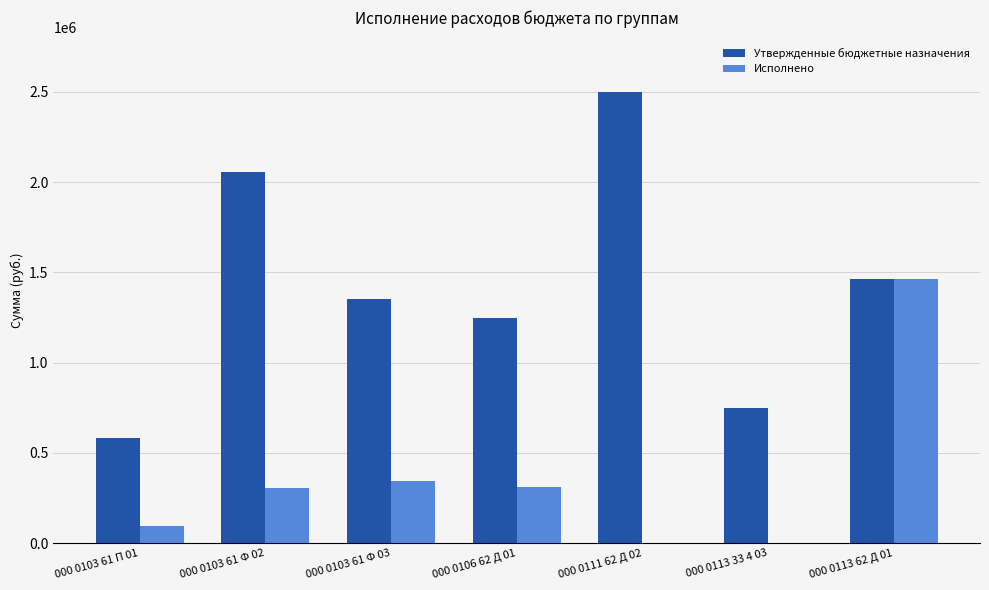

At which category is the sum across all series the highest?

000 0113 62 Д 01